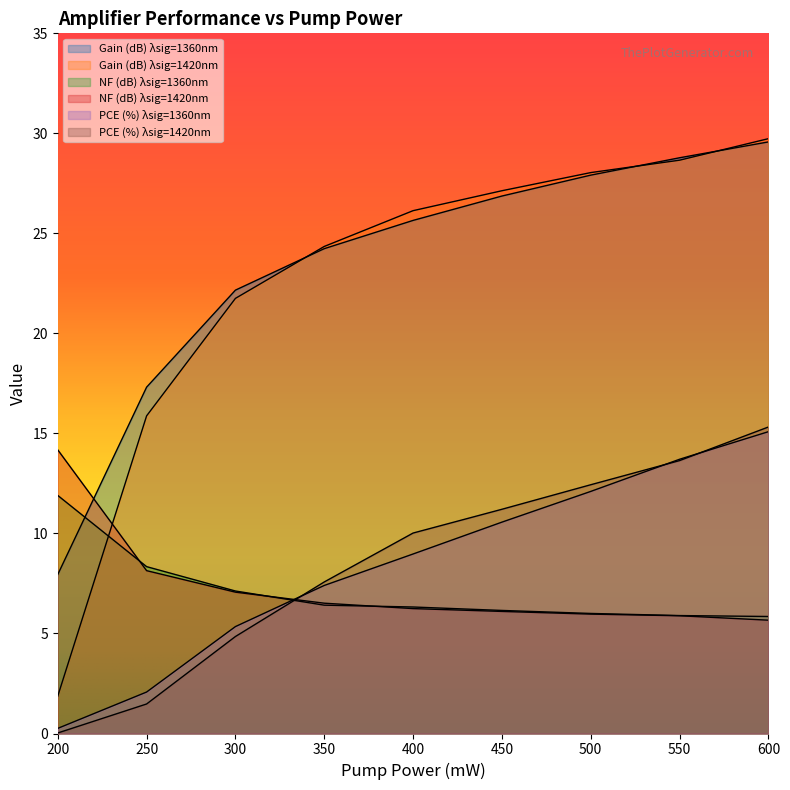

Which has a higher value, 600 or 550?

600